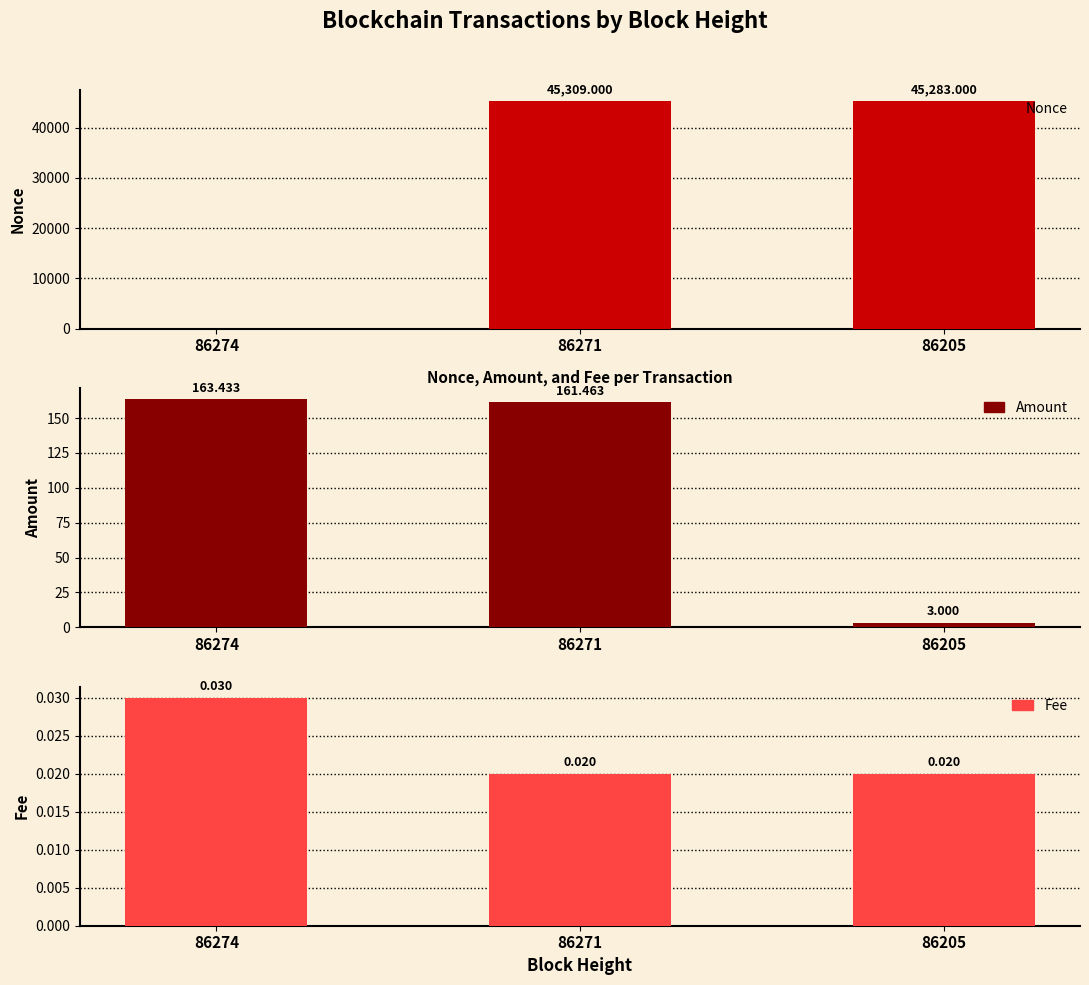

What is the sum of all Amount values?

327.9